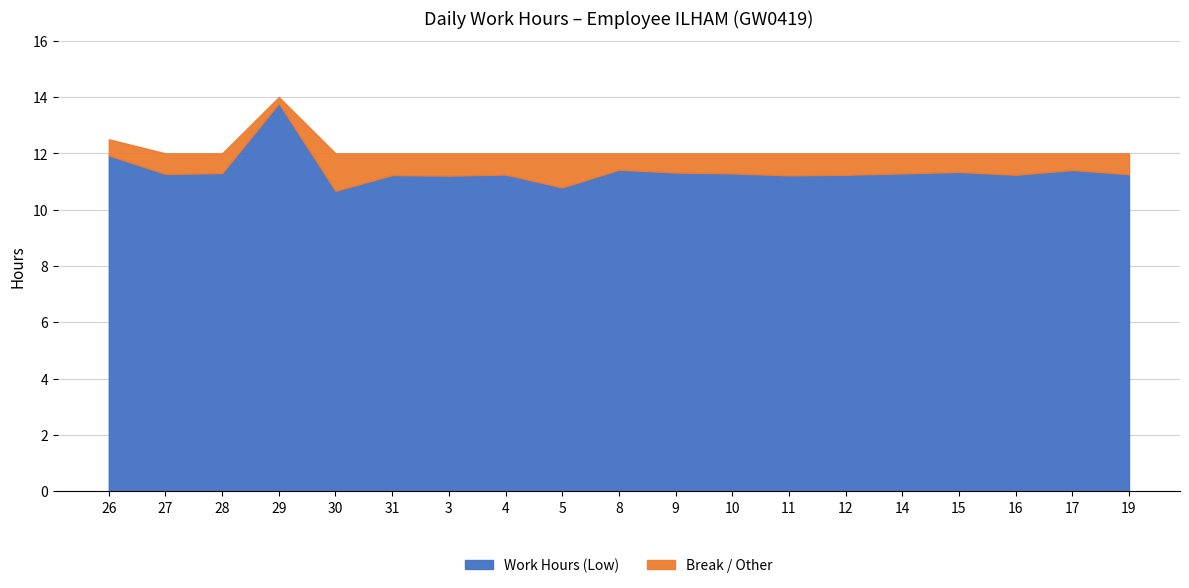

Is it true that the value at 11 is 11.2?

True